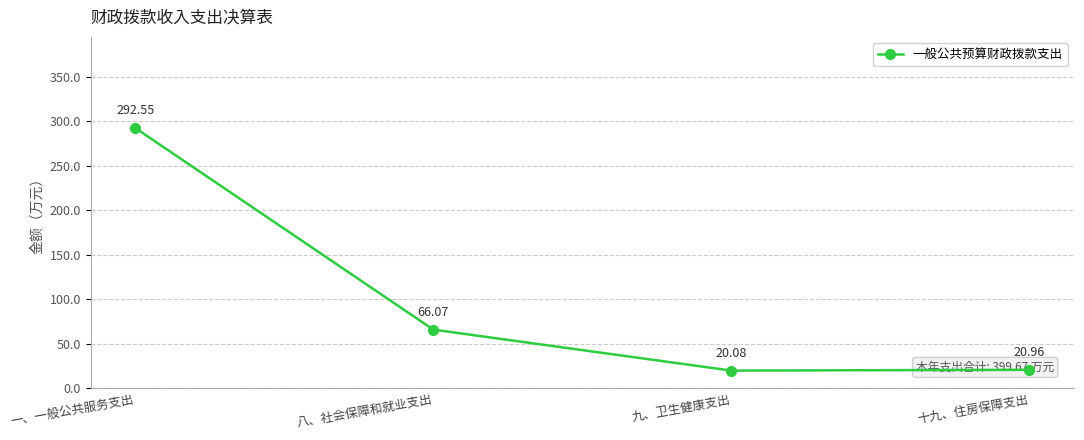

At which category does the data reach its first local valley?

九、卫生健康支出